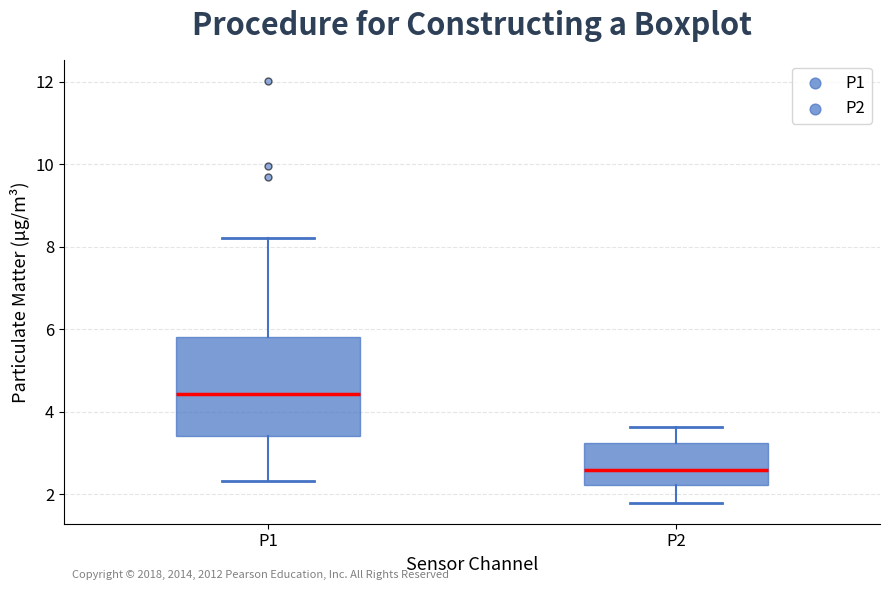

Reading left to right, transcribe this box plot: for each box, give where its median line is, the range the box spans, and where its two whiskers end, as read against the y-axis. The values are not printed on the chart, so give them approximately, as read against the axis.

P1: median 4.4, box 3.4 to 5.8, whiskers 2.4 to 8.2
P2: median 2.6, box 2.2 to 3.2, whiskers 1.8 to 3.6